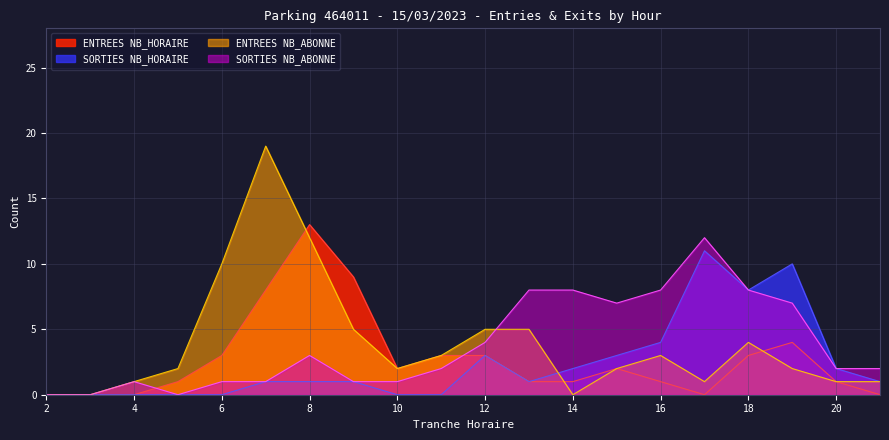

At which label does SORTIES NB_ABONNE first exceed 2?

8